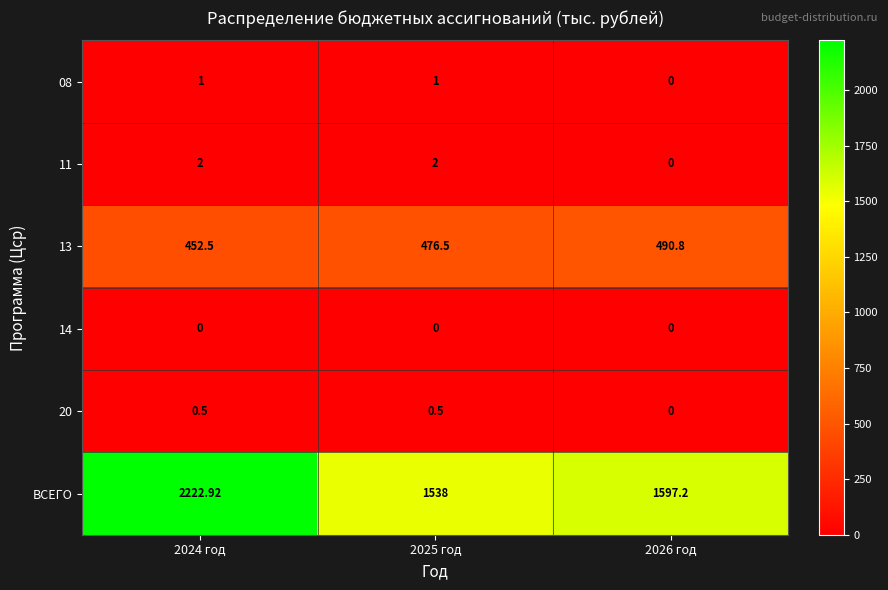

Between 2024 год and 2025 год, which series saw the biggest shift?

ВСЕГО